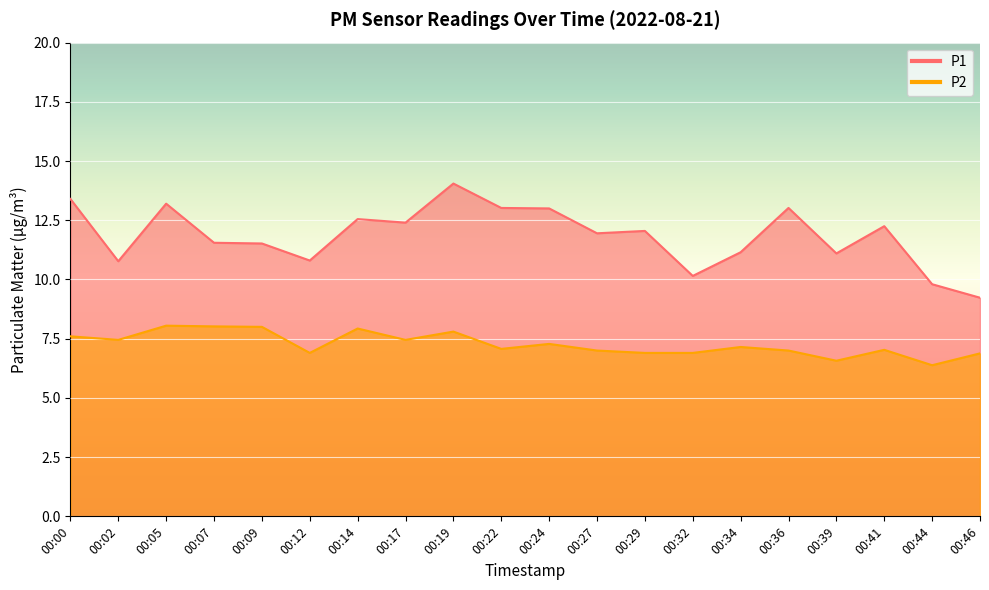

True or false: P1 and P2 intersect in this chart.

False